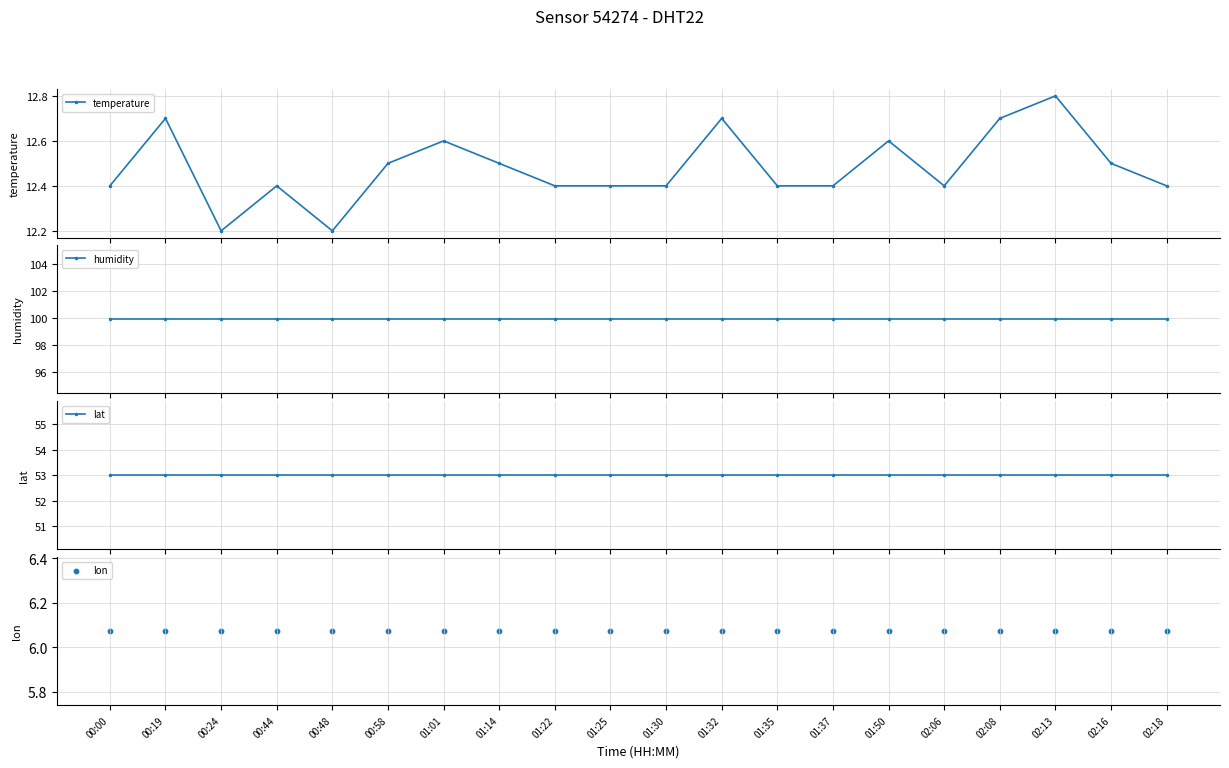

Which series contains the highest Y value?

humidity